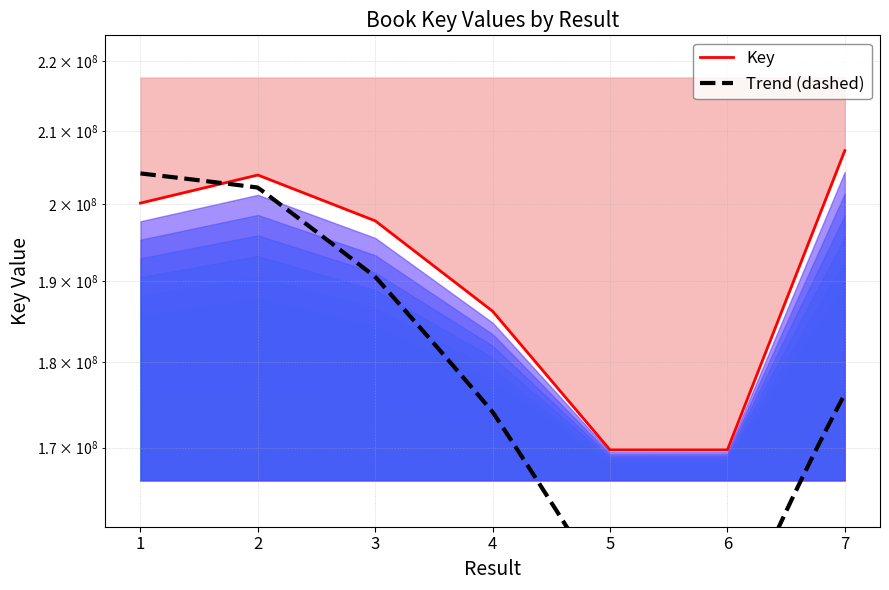

Reading left to right, what are all the values shown in this chart?

1=200150270	2=203938572	3=197794326	4=186209906	5=169741974	6=169741339	7=207290886